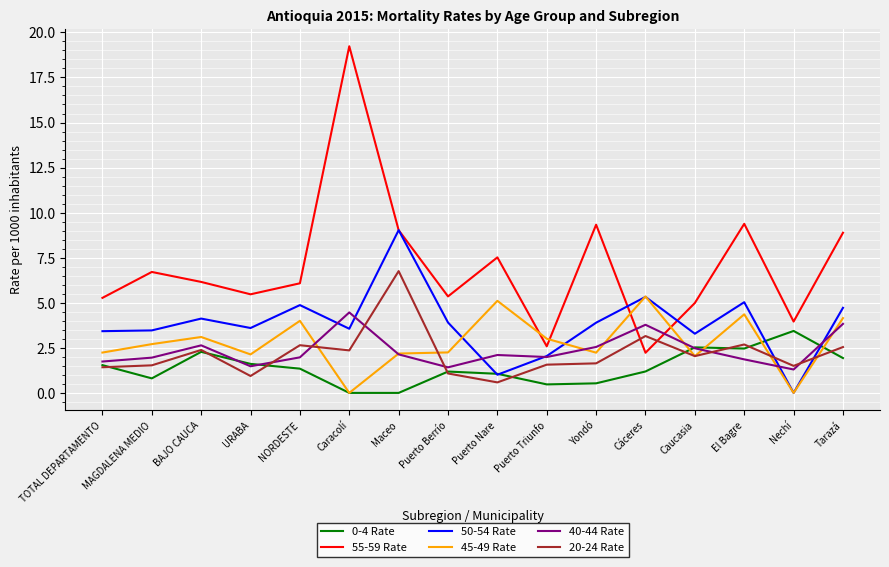

What is the average value of the 0-4 Rate series?

1.4